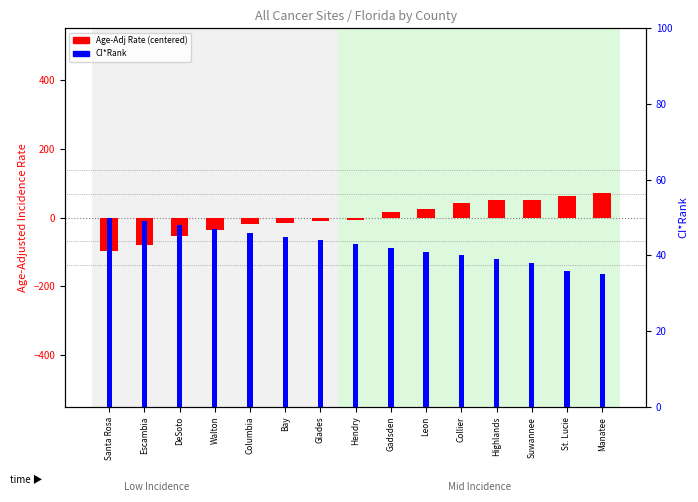

Which has a higher value, Columbia or DeSoto?

Columbia